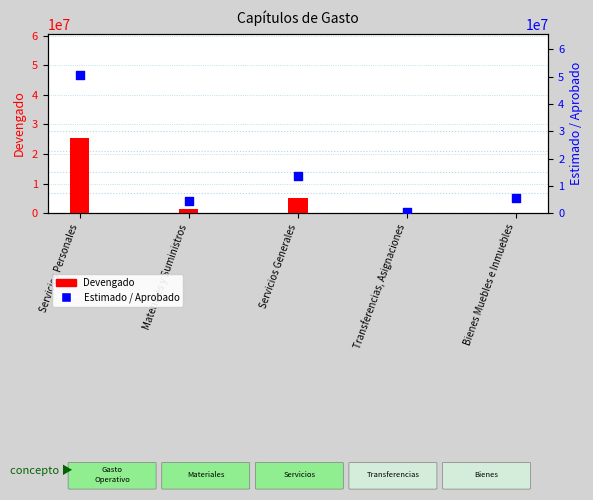

Which series has the largest total across all categories?

Estimado / Aprobado